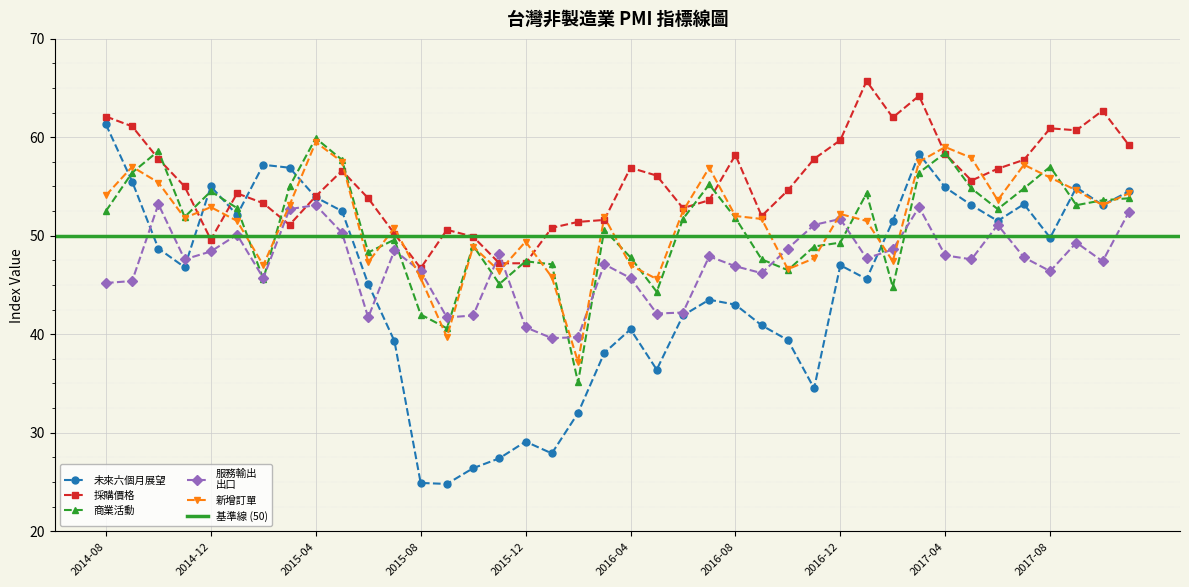

What is the label of the 10th point from the right?

2017-02